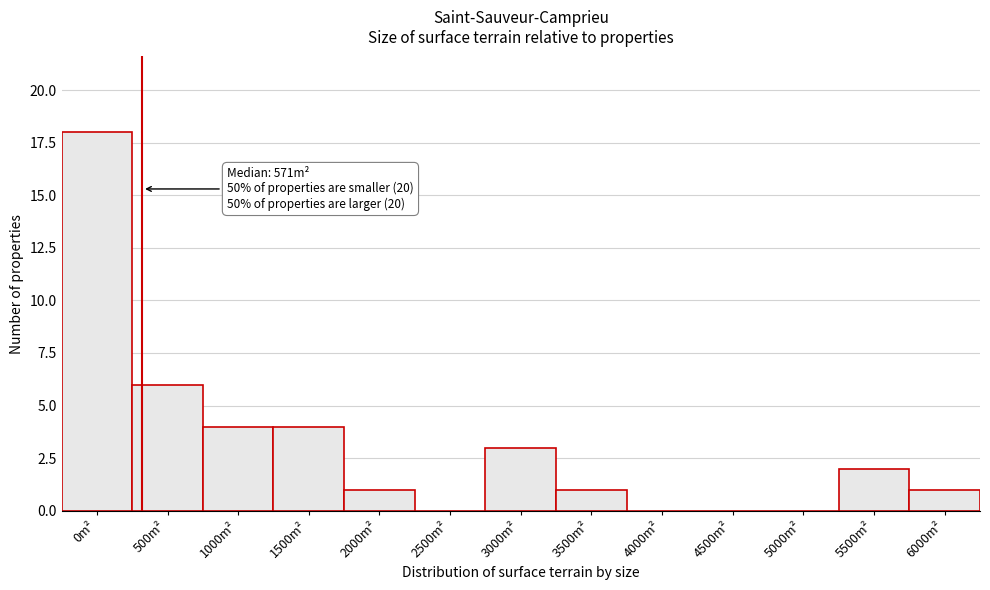

Reading right to left, transcribe all the data shown in this chart.

6000m²=1	5500m²=2	5000m²=0	4500m²=0	4000m²=0	3500m²=1	3000m²=3	2500m²=0	2000m²=1	1500m²=4	1000m²=4	500m²=6	0m²=18